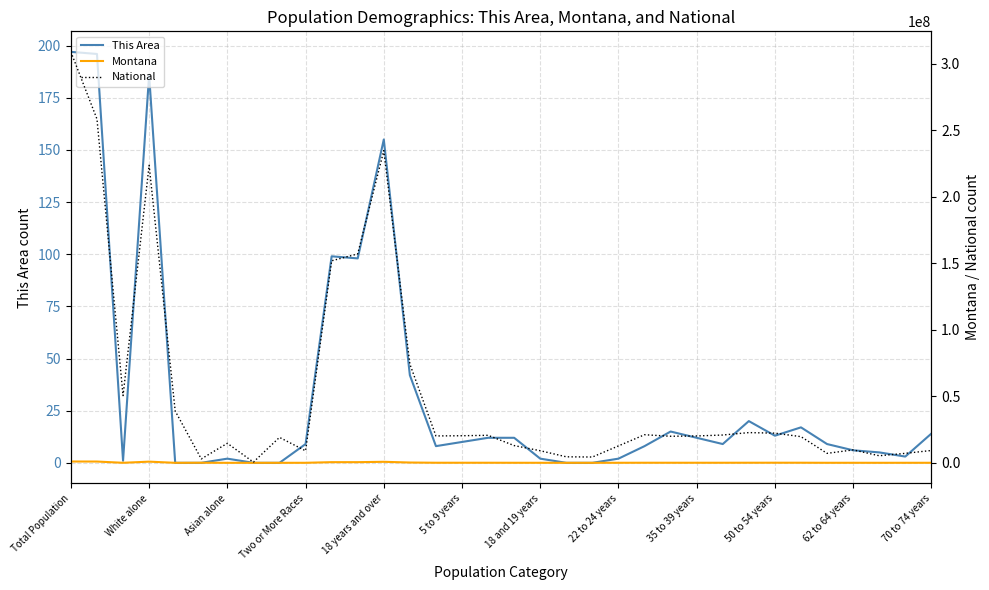

Between 14 and 28, which is larger?

28